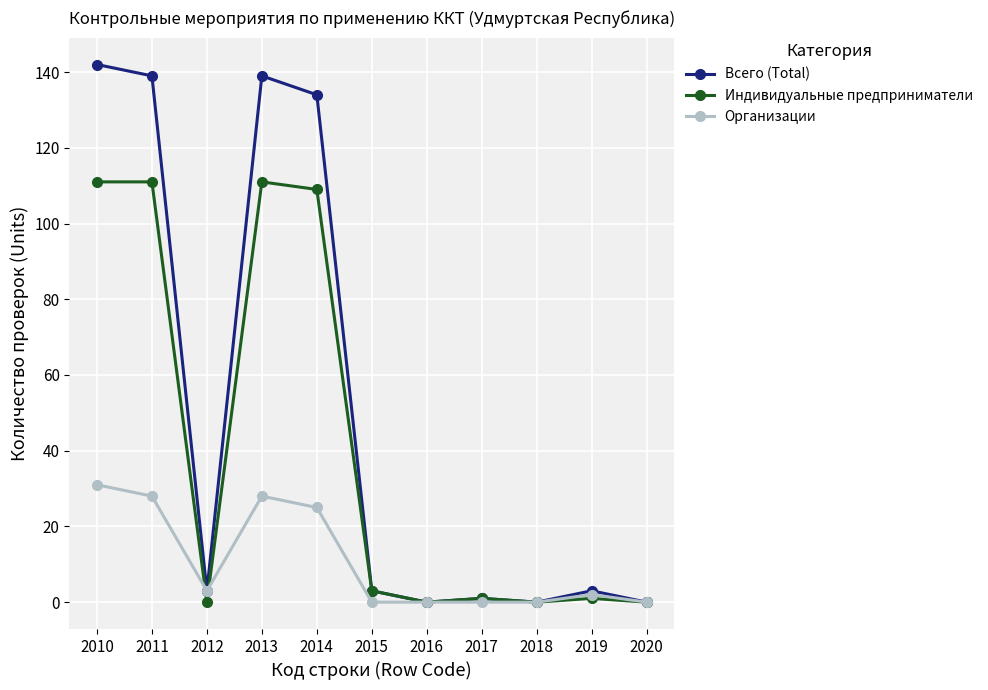

Reading left to right, extract all data points from this chart.

Всего (Total): 142	139	3	139	134	3	0	1	0	3	0
Индивидуальные предприниматели: 111	111	0	111	109	3	0	1	0	1	0
Организации: 31	28	3	28	25	0	0	0	0	2	0